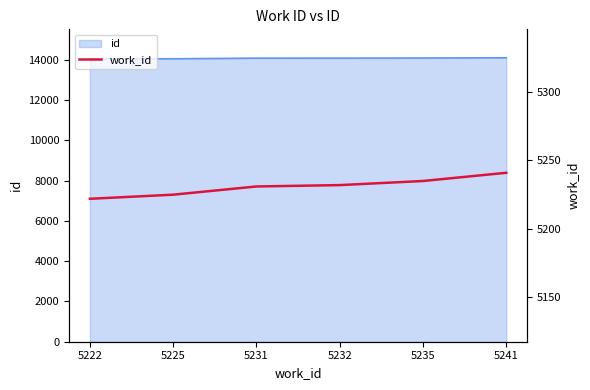

What is the change in value from 5222 to 5241?

+19